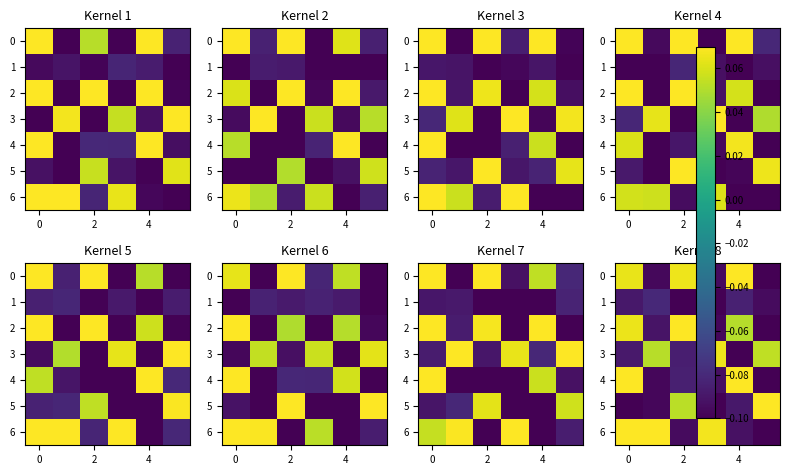

Between 2 and 5, which is larger?

2